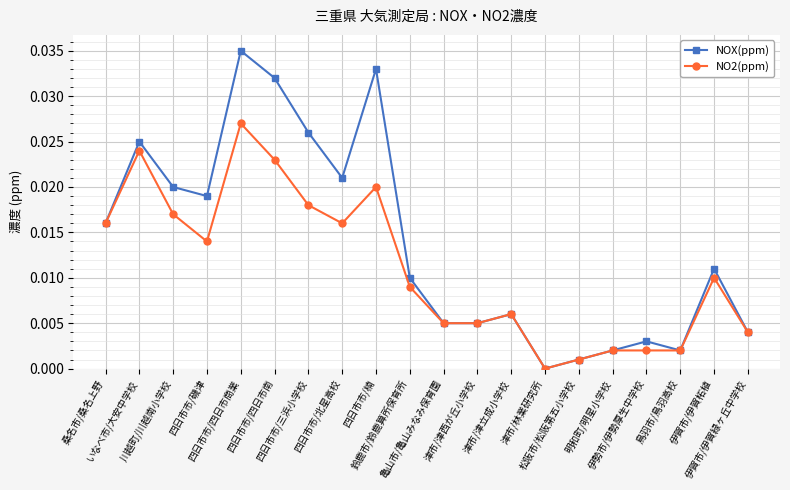

Which series has the largest range (max minus min)?

NOX(ppm)